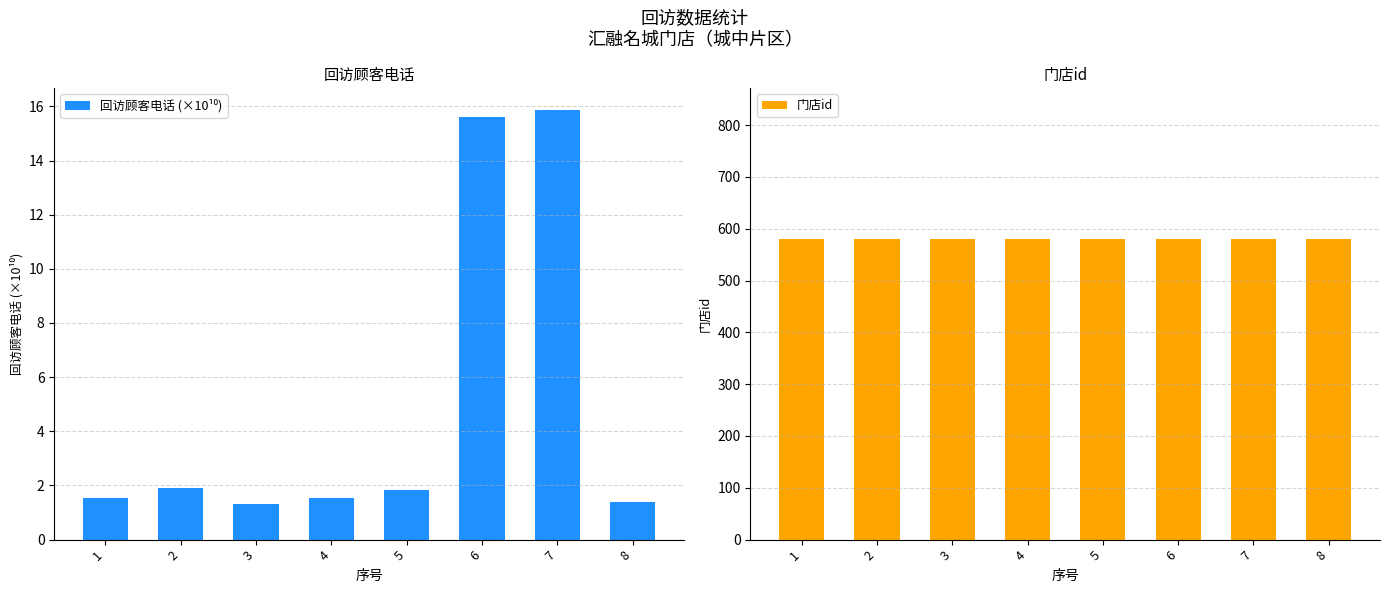

List the series in order of their peak value, lowest first.

回访顾客电话 (×10¹⁰), 门店id